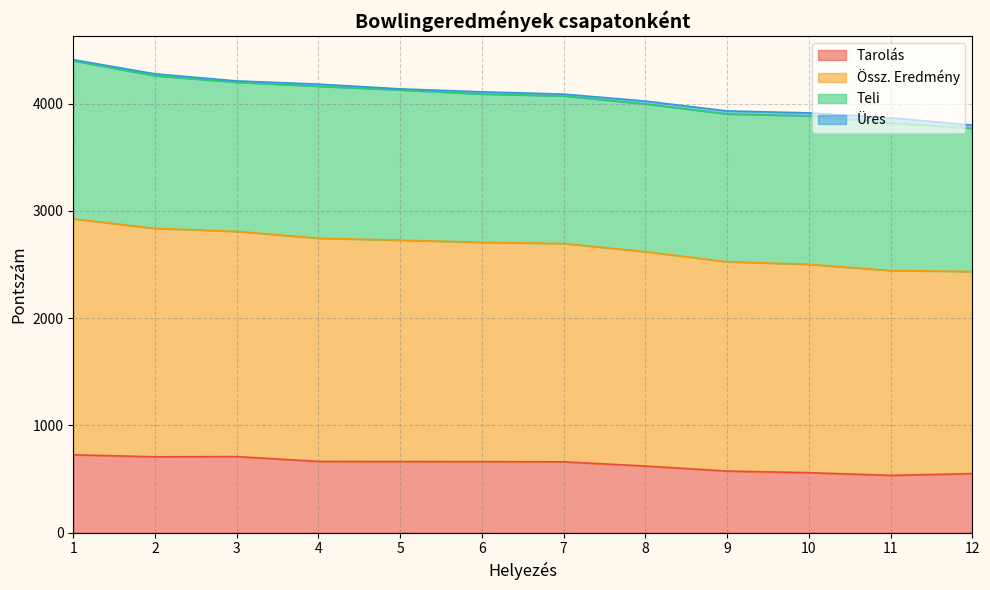

What is the minimum value for Tarolás?

534